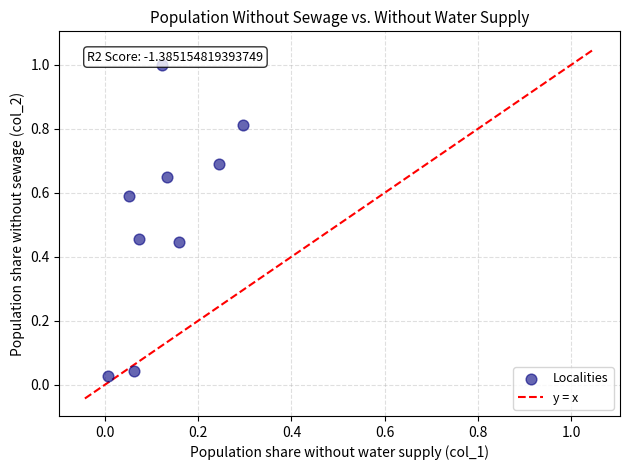

What is the range of Y values (max minus min)?

1.0